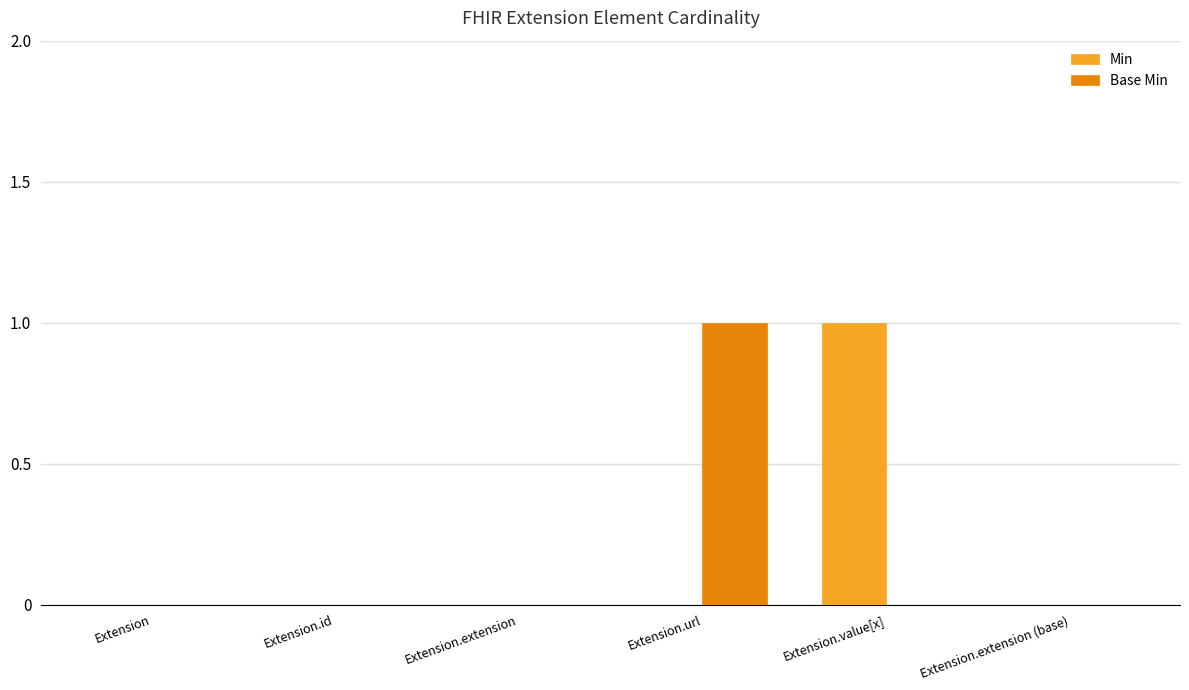

What are all the series names shown in the legend?

Min, Base Min